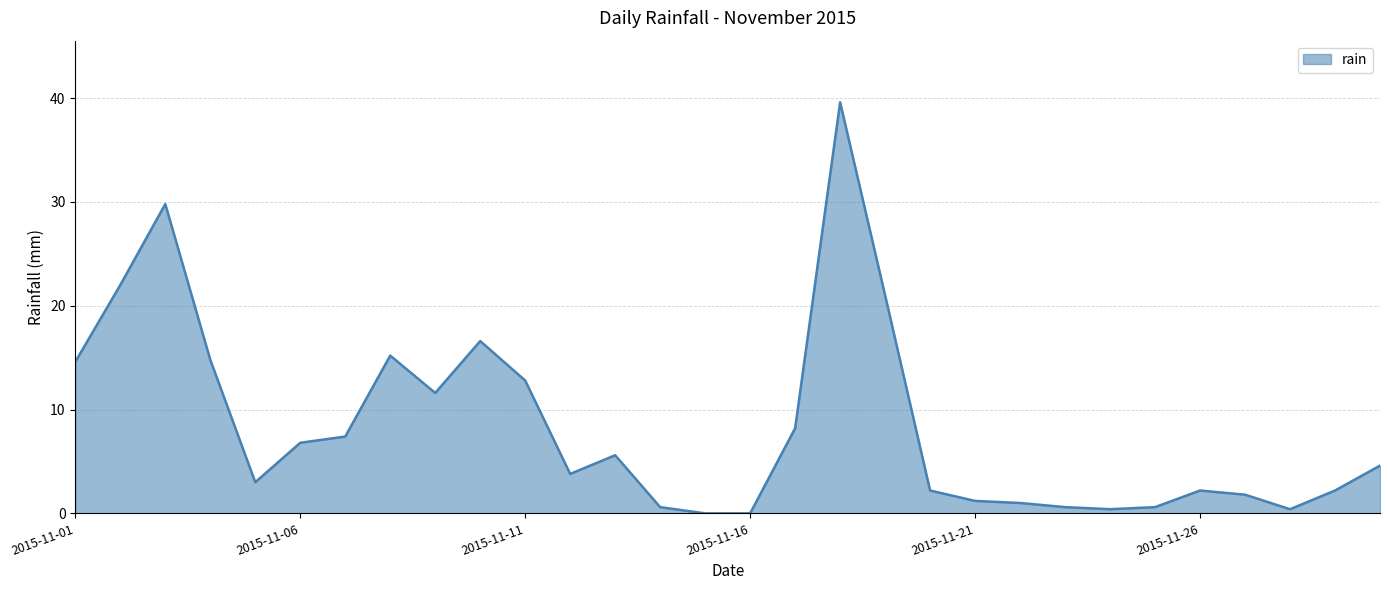

What is the difference between the maximum and minimum values?

39.6